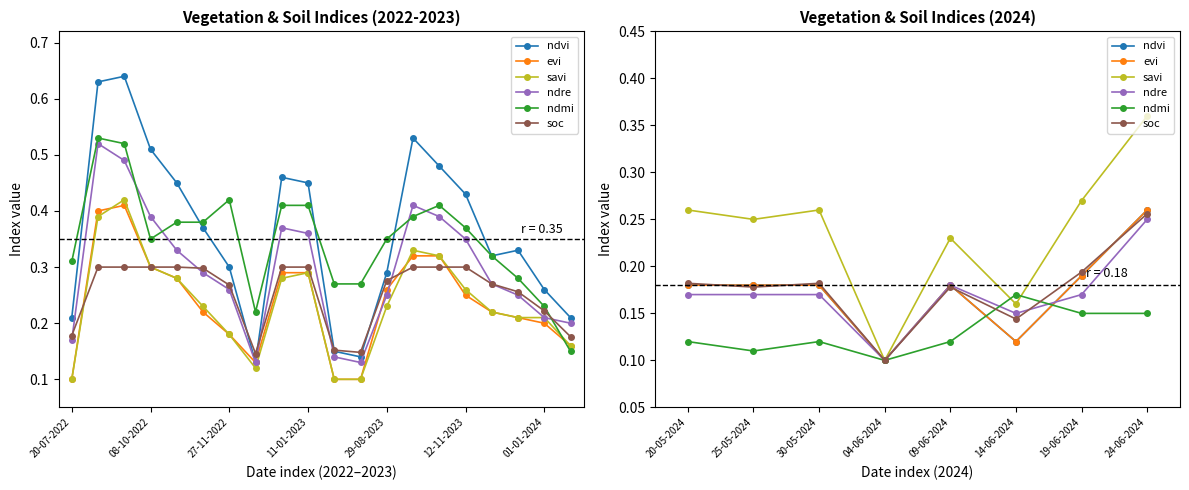

How many times do ndvi and ndmi cross each other?

2